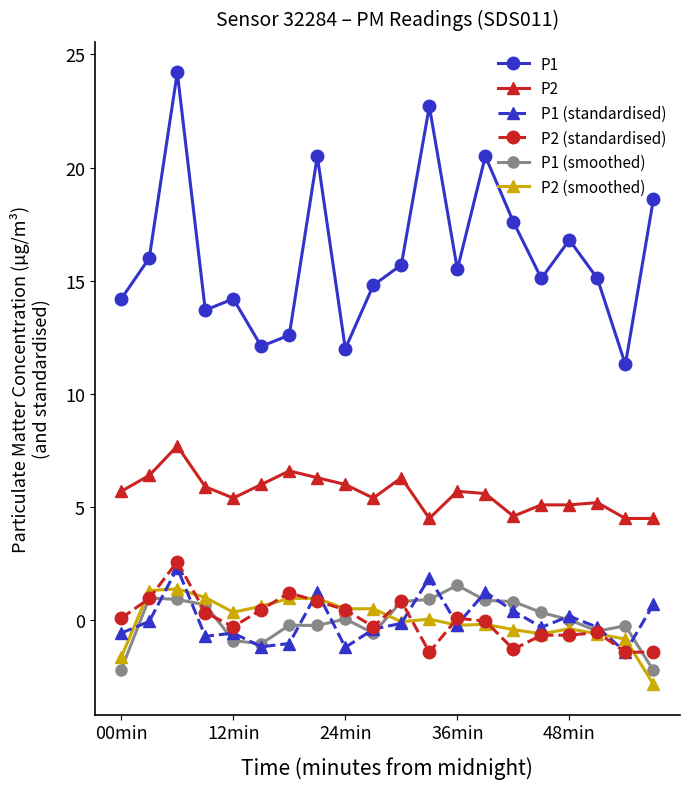

True or false: P2 and P1 (smoothed) intersect in this chart.

False